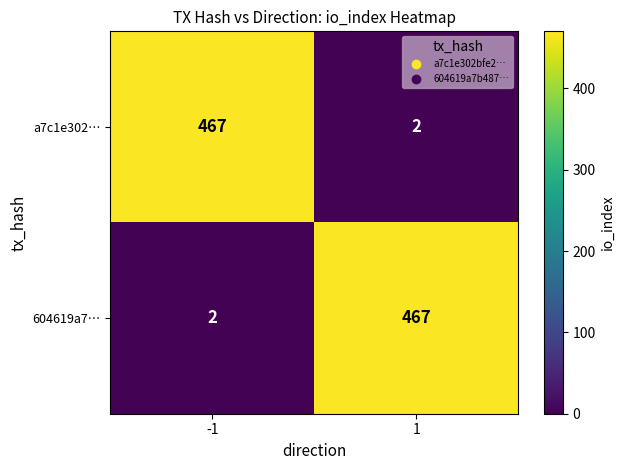

What is the minimum value shown in the chart?

2